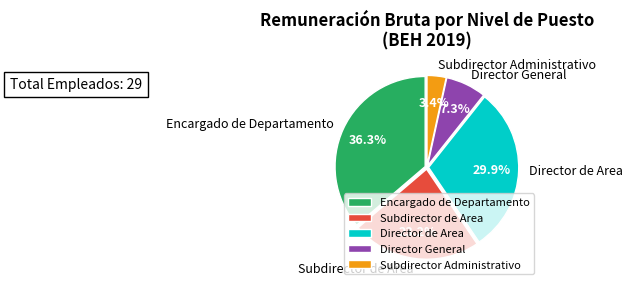

Do Director General and Encargado de Departamento together represent more than half of the pie?

No